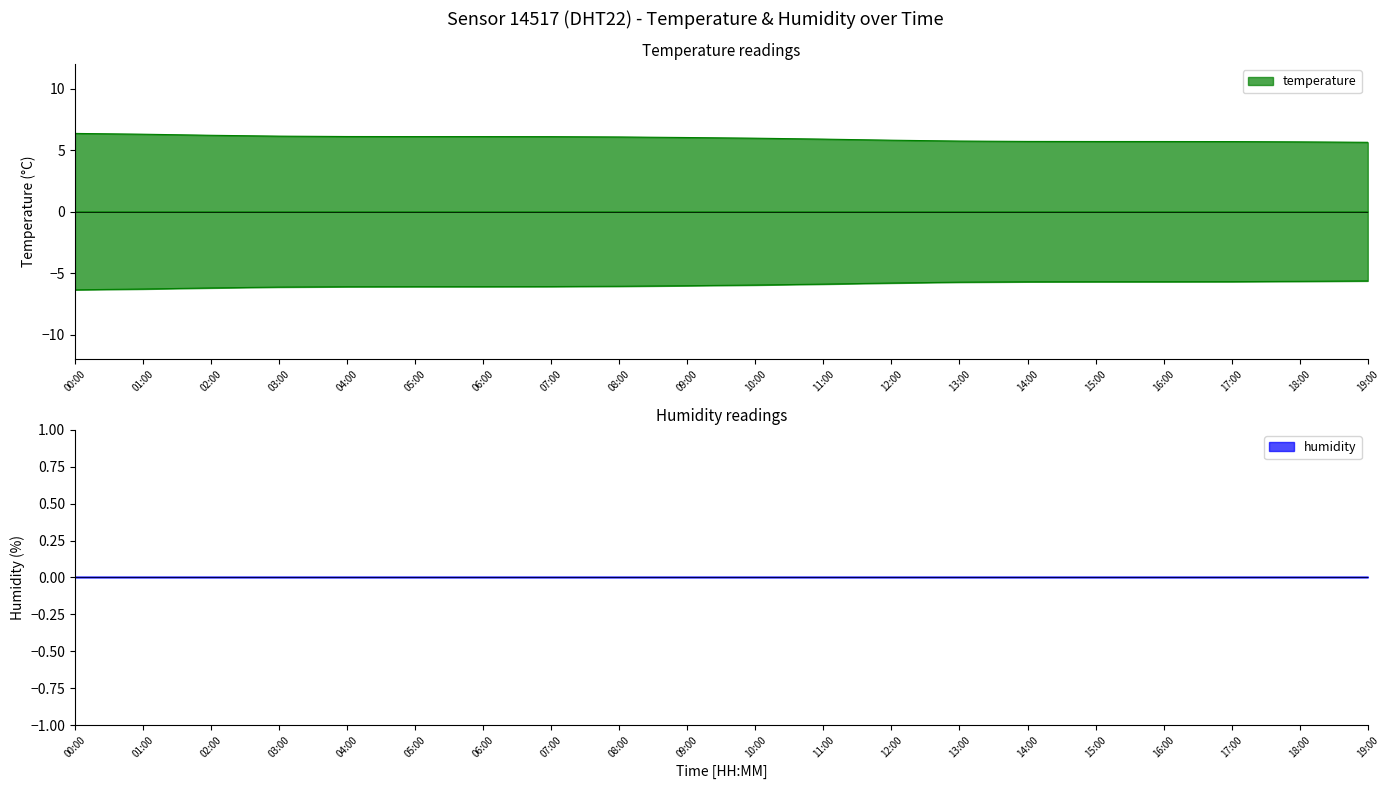

What is the change in value from 04:00 to 11:00?

-0.2